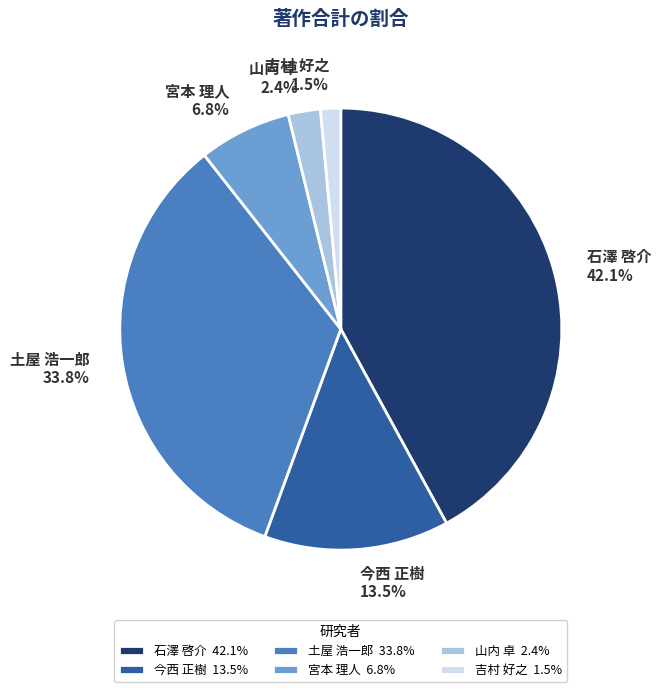

To the nearest percent, what is the difference between the largest and smallest slice percentages?

41%